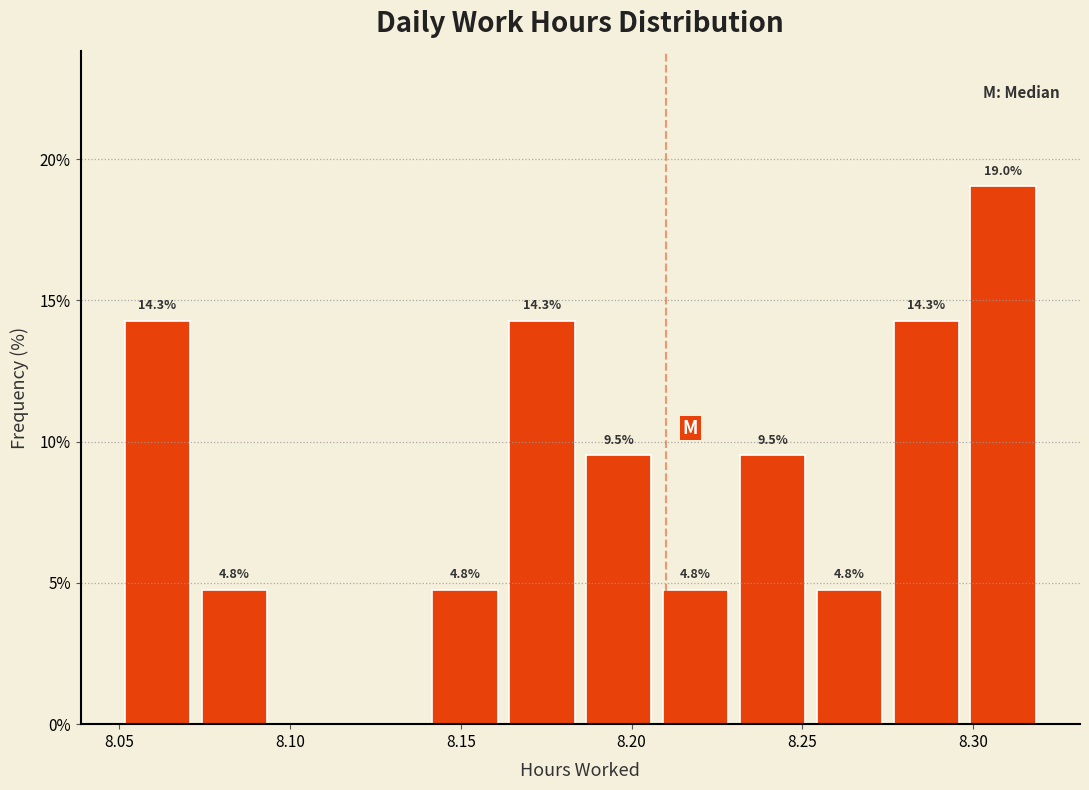

Over which range of the x-axis is the bar tallest?

8.300 to 8.320